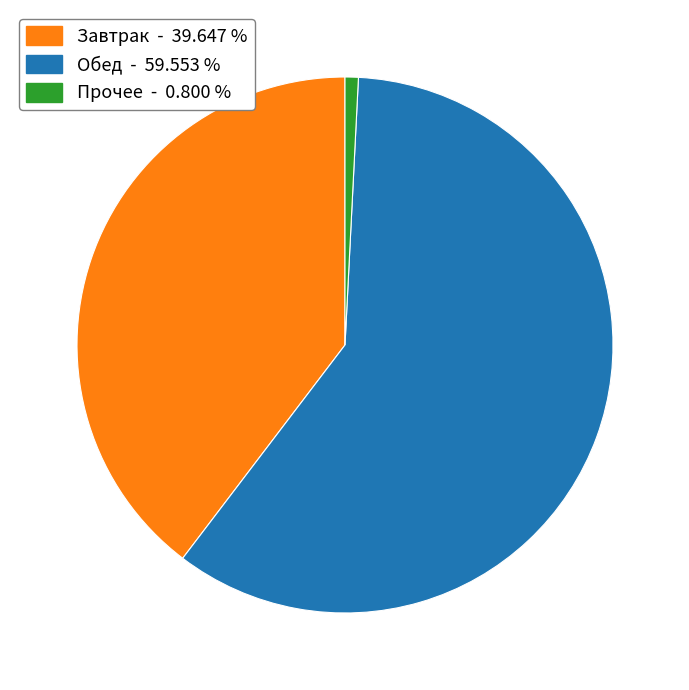

Does any single category account for the majority?

Yes